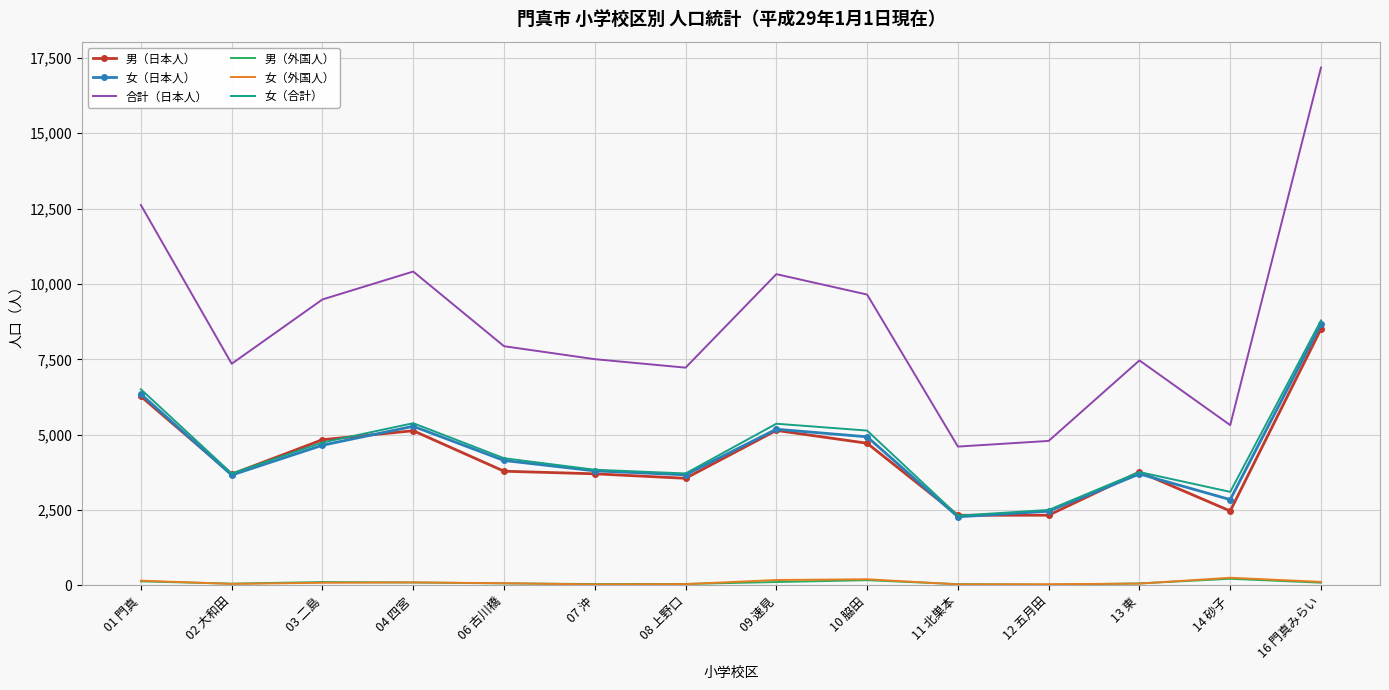

What is the difference between the second highest and minimum values in the 女（日本人） series?

4069